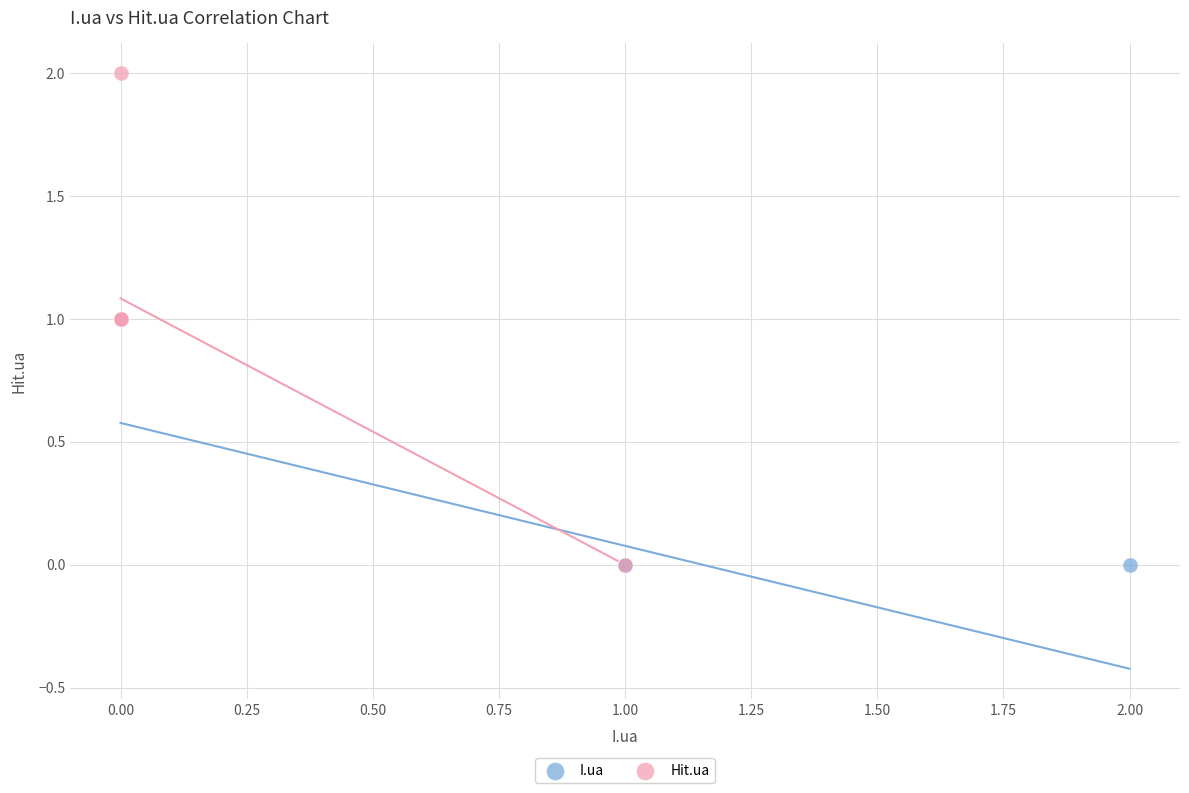

Which series has the widest spread of Y values?

Hit.ua